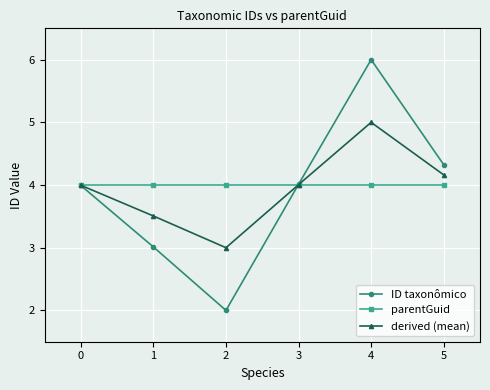

What is the difference between the maximum and minimum values in the ID taxonômico series?

4.0